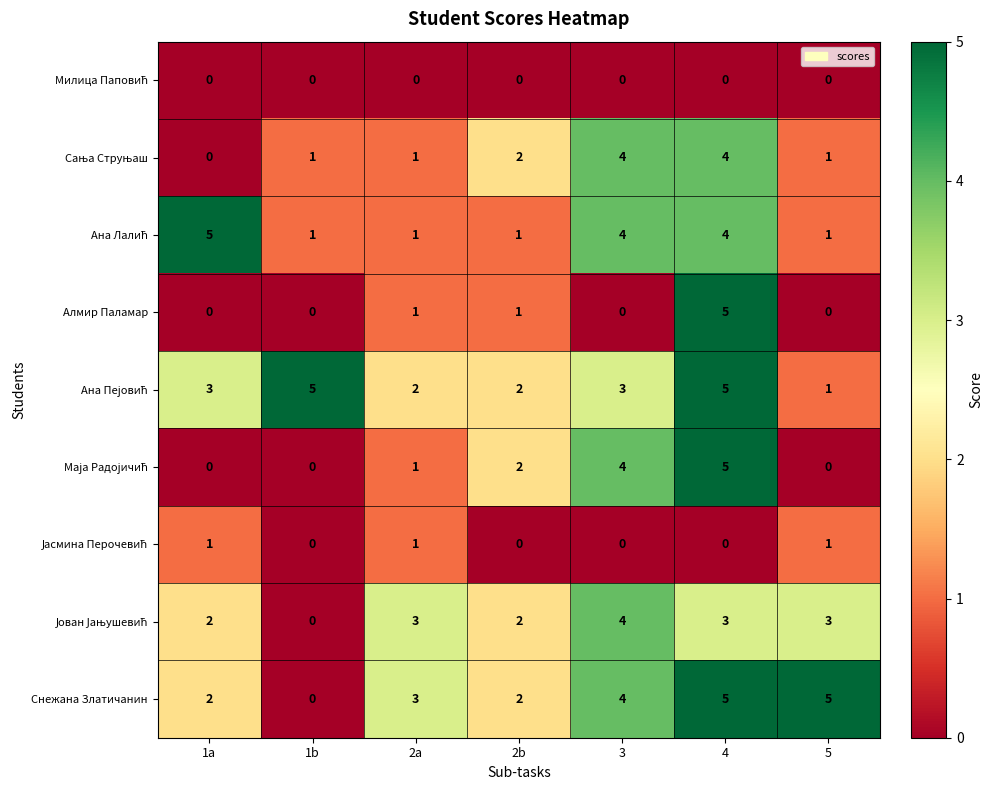

What is the maximum value shown in the chart?

5